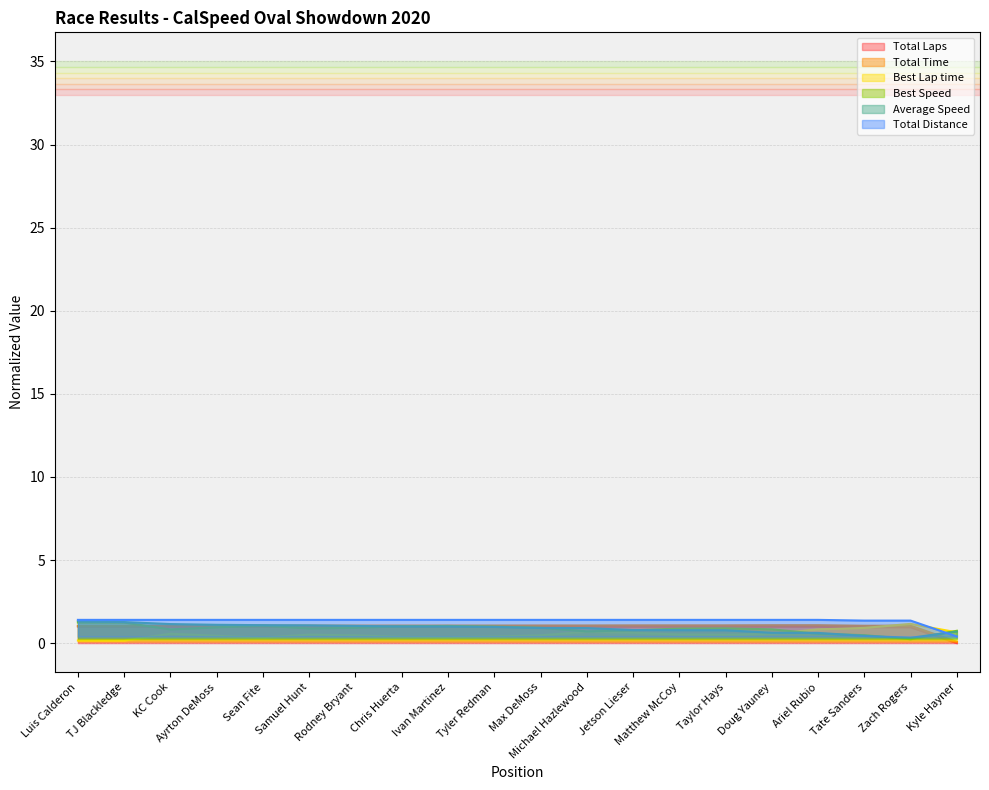

How many lines are shown in the chart?

6